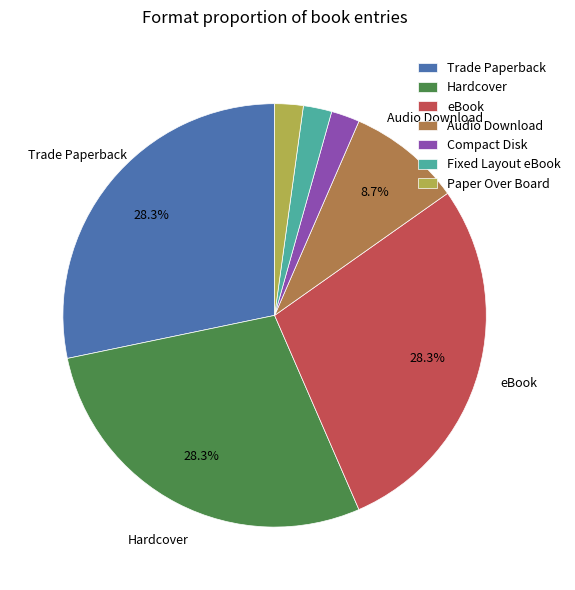

Do Paper Over Board and eBook together represent more than half of the pie?

No